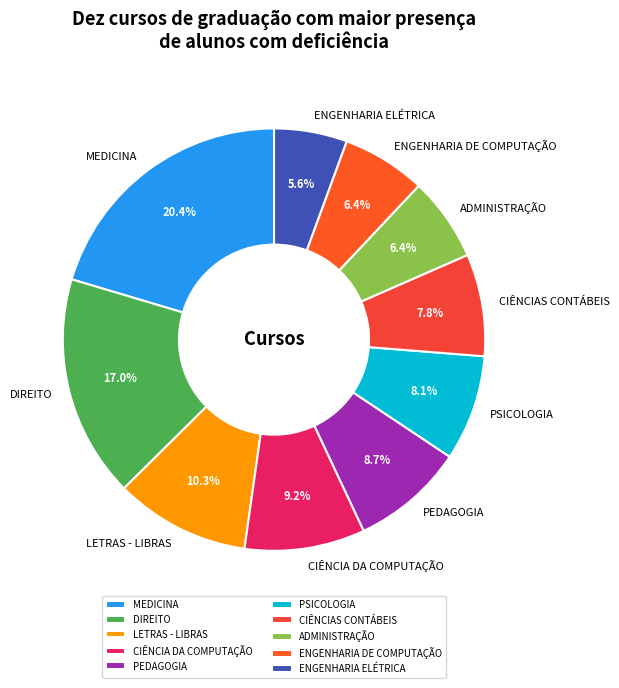

What percentage is the PEDAGOGIA slice, to the nearest percent?

9%